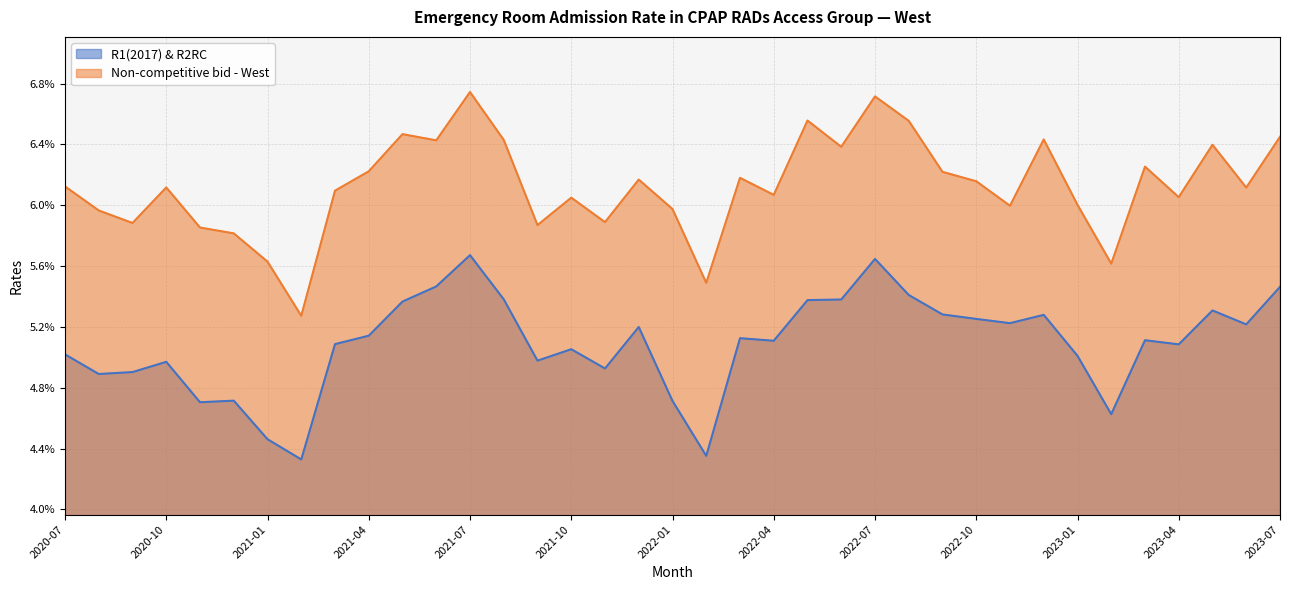

Which label corresponds to the largest value in the chart?

2021-07